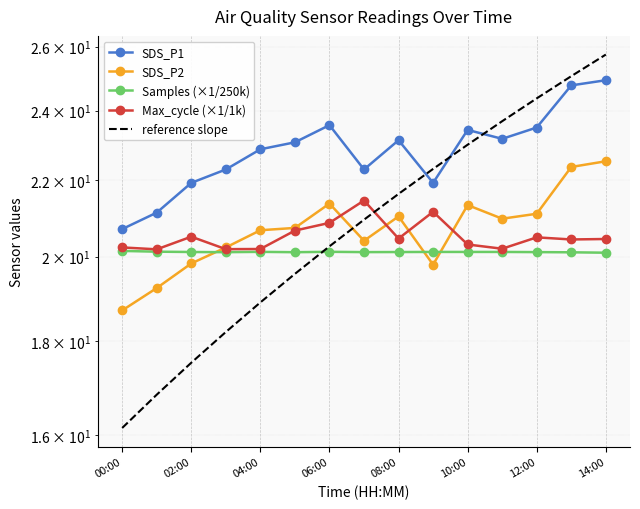

Which series has the largest range (max minus min)?

reference slope